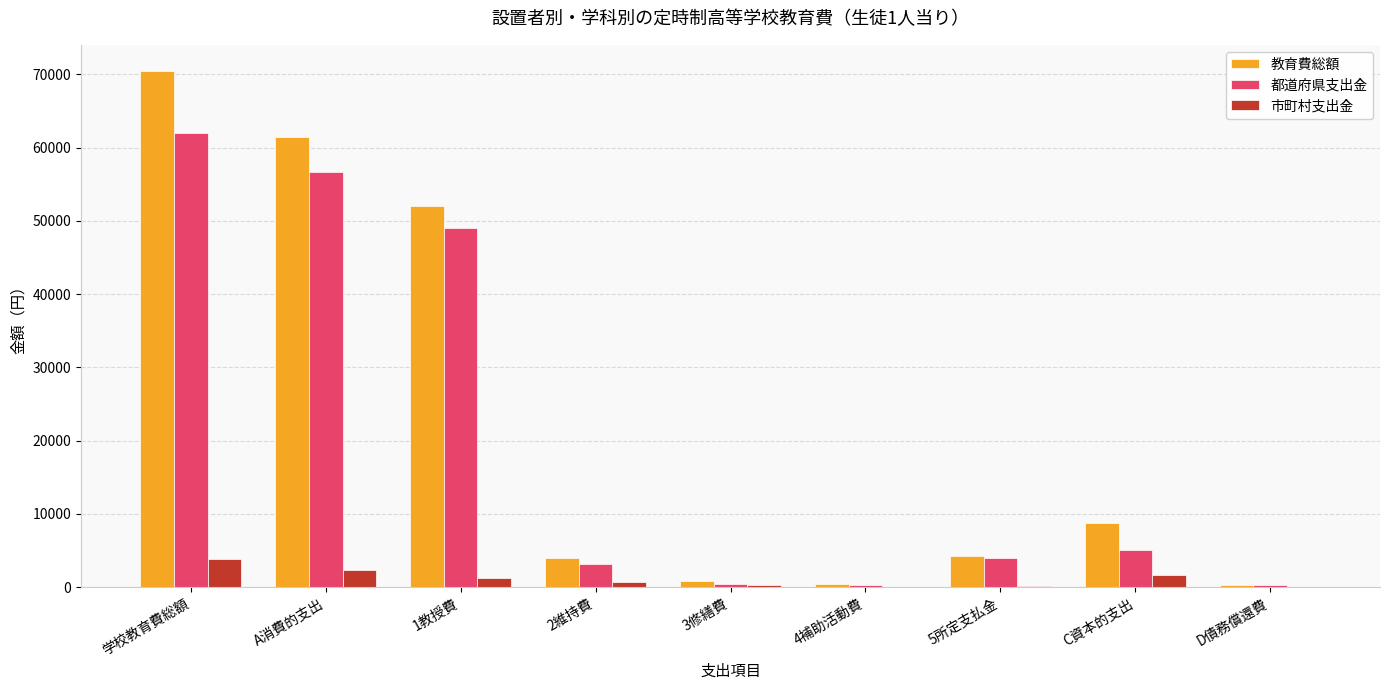

What is the highest value of the 教育費総額 series?

70511